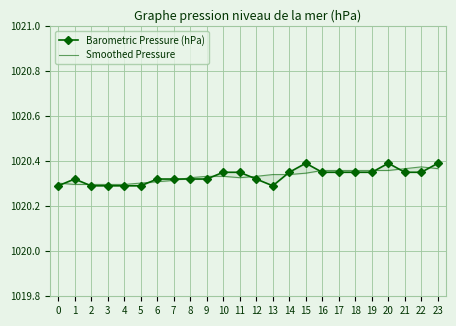

Is it true that Smoothed Pressure equals 1020.3 at 15?

True